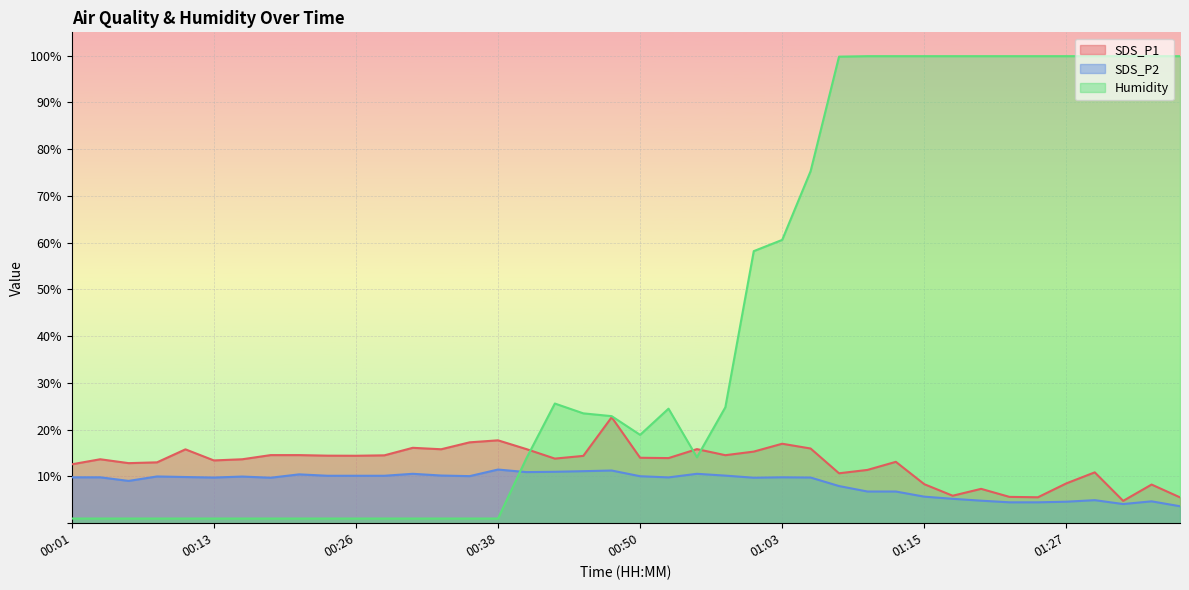

What is the value of the SDS_P1 point at the 11th from the left?

14.4